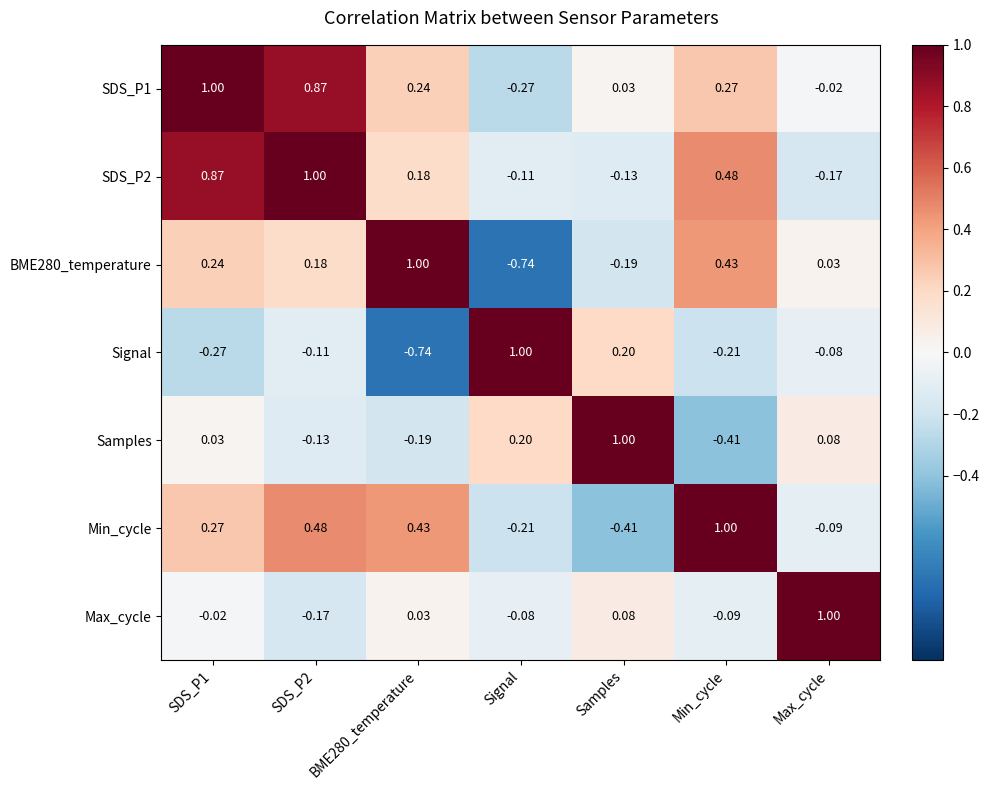

Reading left to right, transcribe all the data shown in this chart.

SDS_P1: SDS_P1=1.0	SDS_P2=0.9	BME280_temperature=0.2	Signal=-0.3	Samples=0.0	Min_cycle=0.3	Max_cycle=-0.0
SDS_P2: SDS_P1=0.9	SDS_P2=1.0	BME280_temperature=0.2	Signal=-0.1	Samples=-0.1	Min_cycle=0.5	Max_cycle=-0.2
BME280_temperature: SDS_P1=0.2	SDS_P2=0.2	BME280_temperature=1.0	Signal=-0.7	Samples=-0.2	Min_cycle=0.4	Max_cycle=0.0
Signal: SDS_P1=-0.3	SDS_P2=-0.1	BME280_temperature=-0.7	Signal=1.0	Samples=0.2	Min_cycle=-0.2	Max_cycle=-0.1
Samples: SDS_P1=0.0	SDS_P2=-0.1	BME280_temperature=-0.2	Signal=0.2	Samples=1.0	Min_cycle=-0.4	Max_cycle=0.1
Min_cycle: SDS_P1=0.3	SDS_P2=0.5	BME280_temperature=0.4	Signal=-0.2	Samples=-0.4	Min_cycle=1.0	Max_cycle=-0.1
Max_cycle: SDS_P1=-0.0	SDS_P2=-0.2	BME280_temperature=0.0	Signal=-0.1	Samples=0.1	Min_cycle=-0.1	Max_cycle=1.0